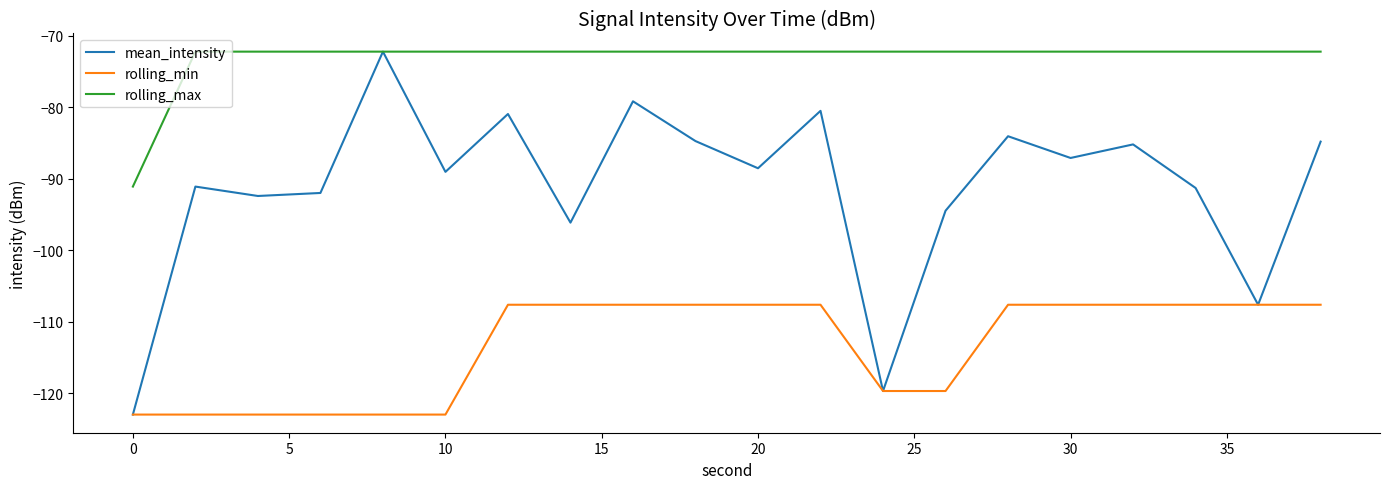

What is the difference between the second highest and second lowest values in the rolling_min series?

15.4